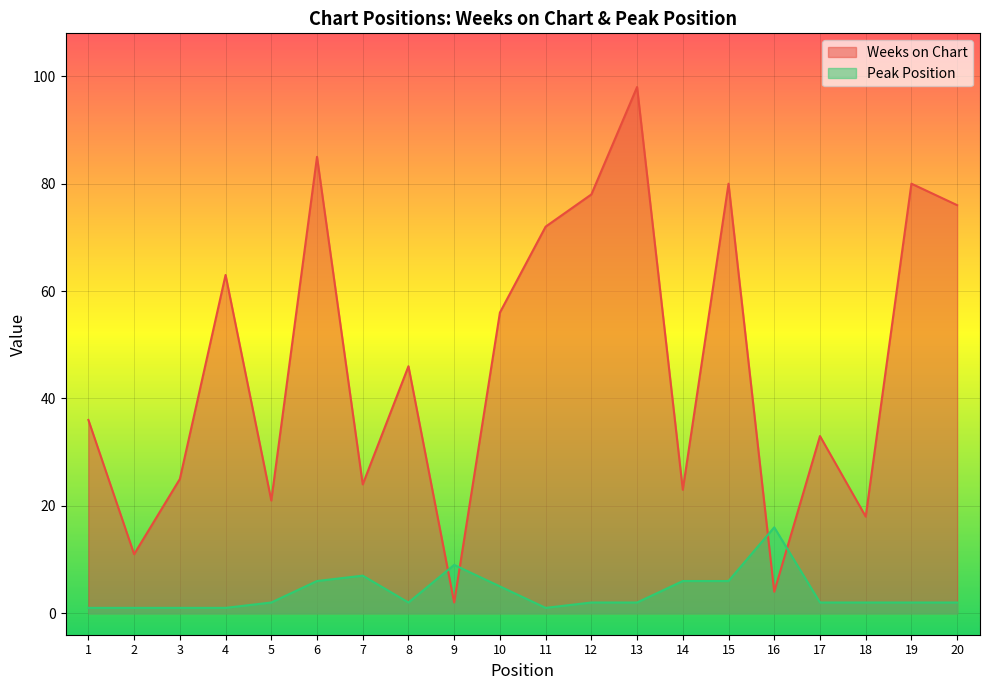

At which category is the sum across all series the highest?

13